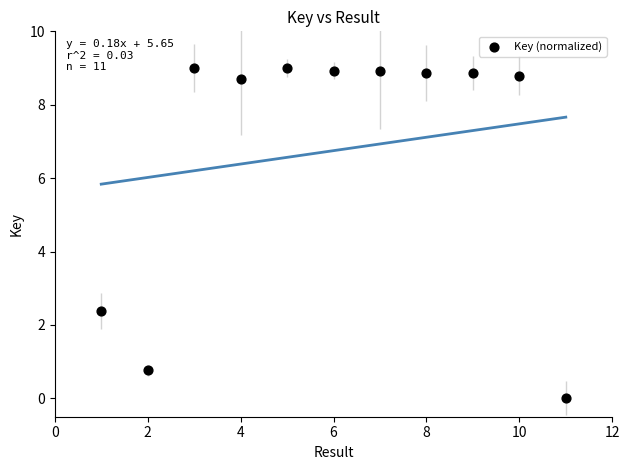

What Y value in the scatter plot is closest to 4?

2.4